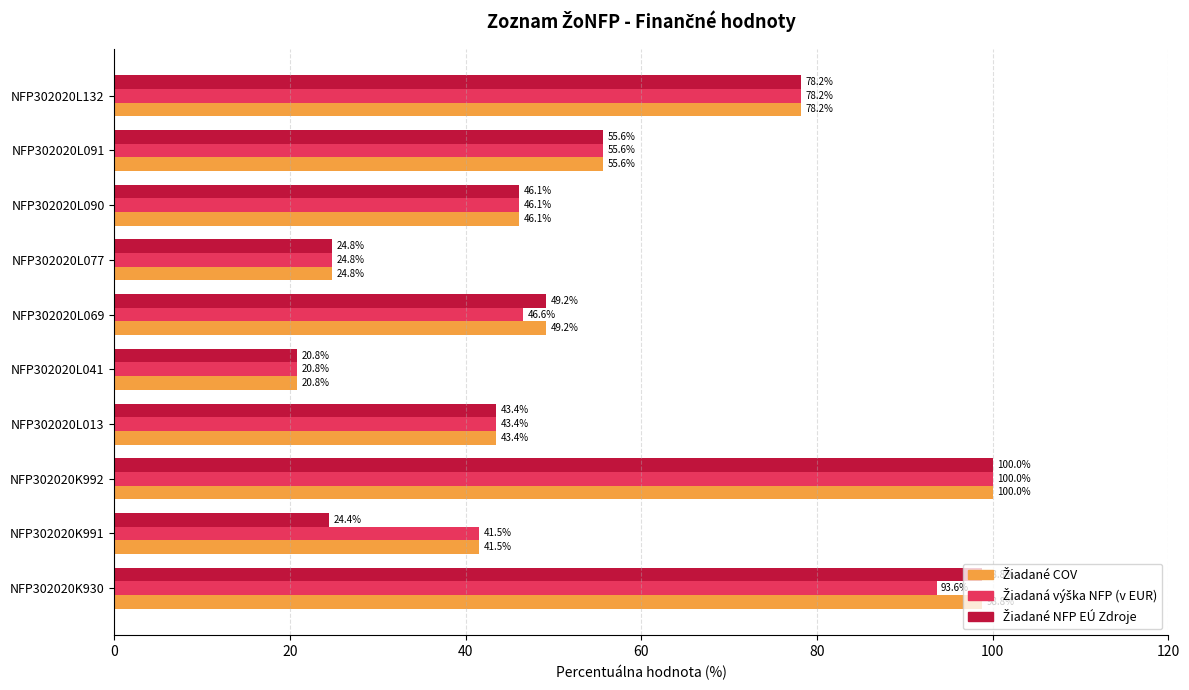

What is the smallest value displayed?

20.8